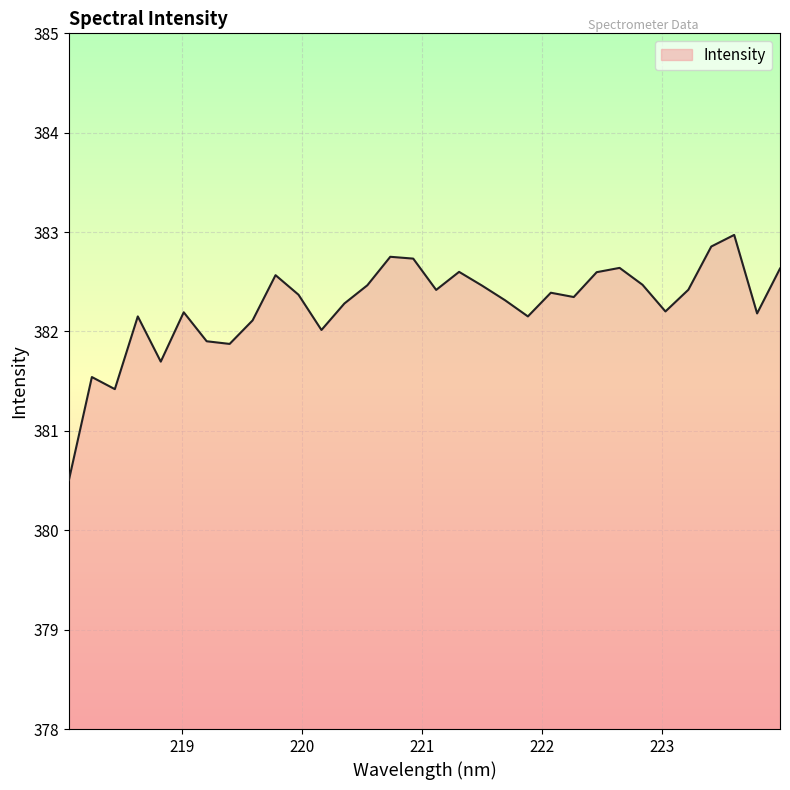

What is the maximum value shown in the chart?

383.0